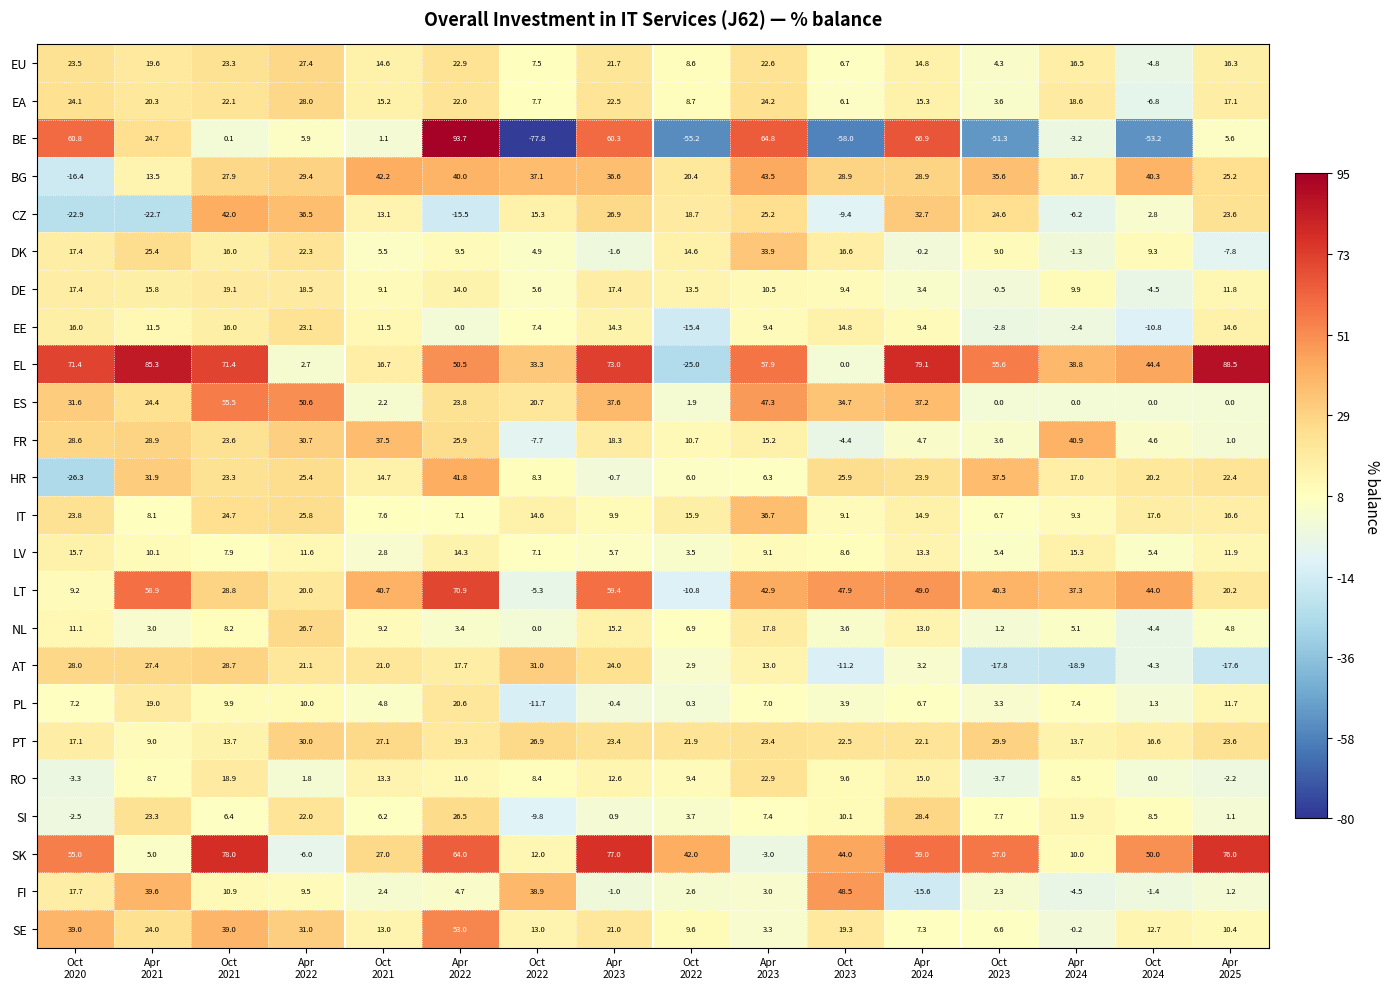

How many negative values does the FI series have?

4